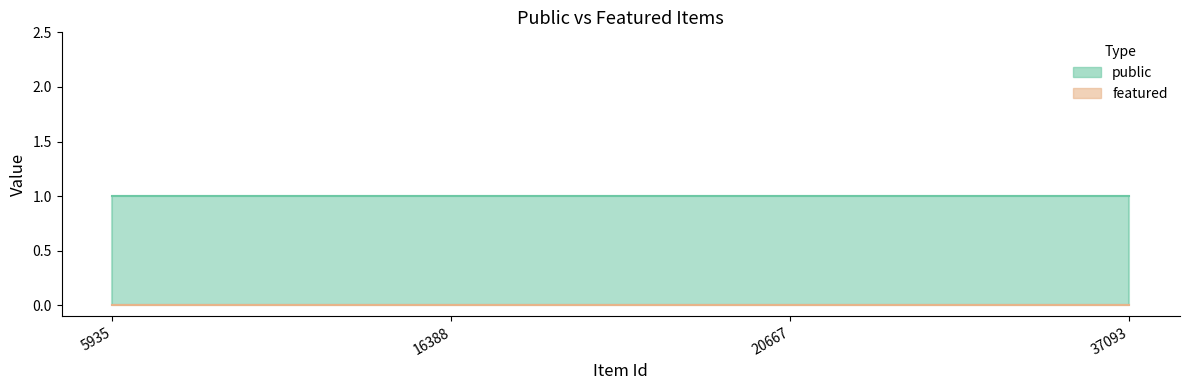

At 20667, list the series in order from smallest to largest.

featured, public